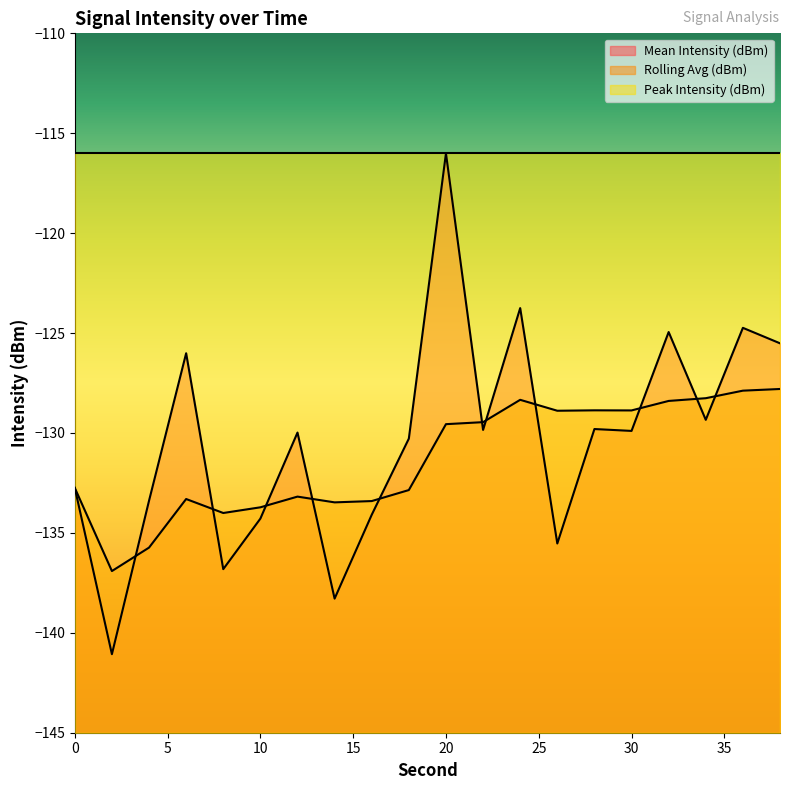

Where do Rolling Avg (dBm) and Mean Intensity (dBm) first cross each other?

2 and 4